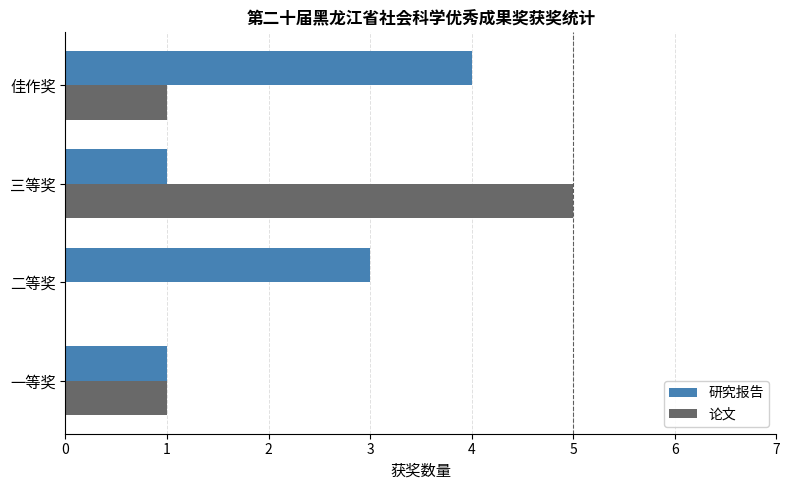

Between 二等奖 and 三等奖, which series saw the biggest shift?

论文